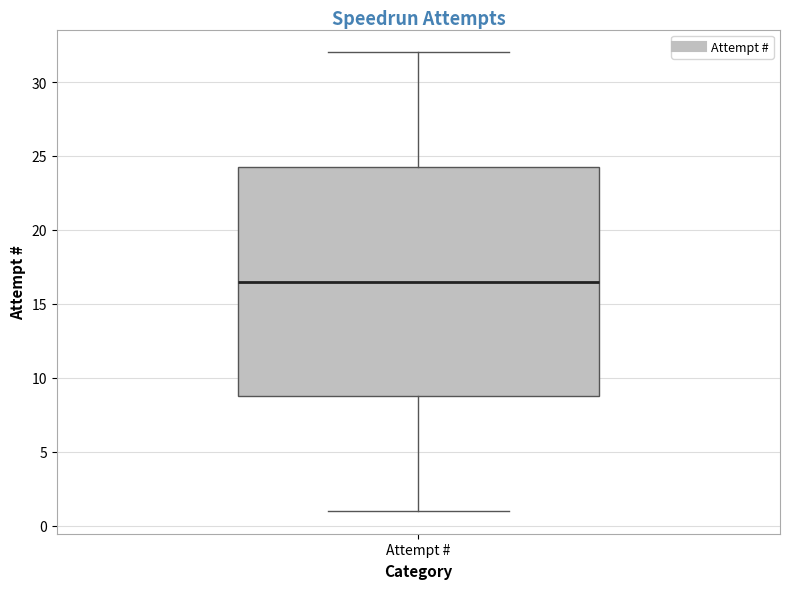

Read this box plot against the y-axis: the position of the median line, the range covered by the box, and the ends of both whiskers. The values are not printed on the chart, so give them approximately, as read against the axis.

median 16.5, box 9.0 to 24.5, whiskers 1.0 to 32.0